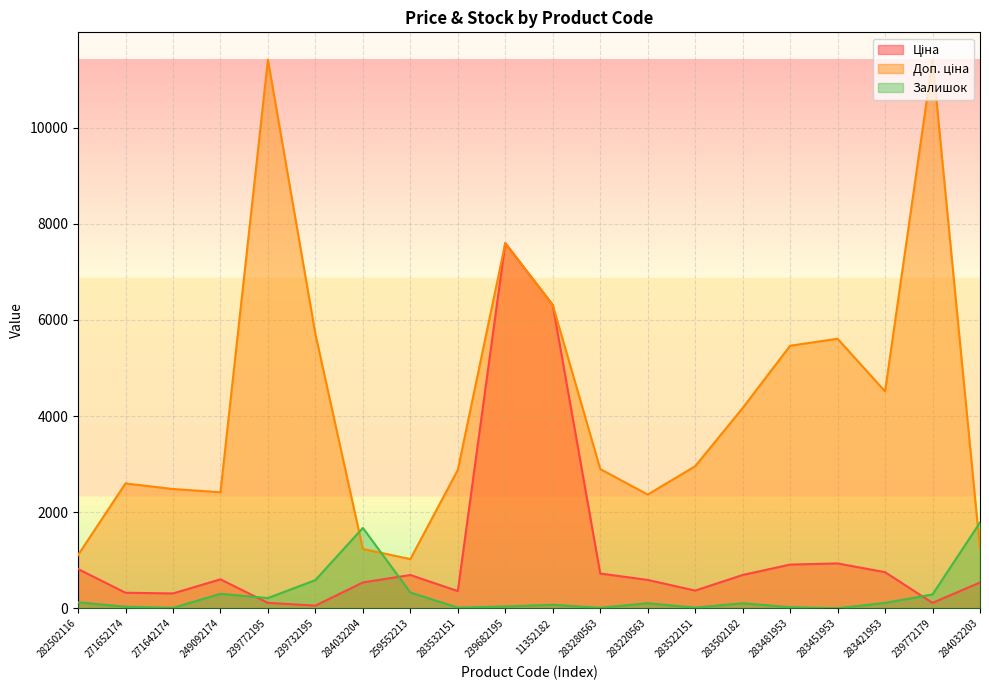

How many values in the Доп. ціна series are below 2955?

10